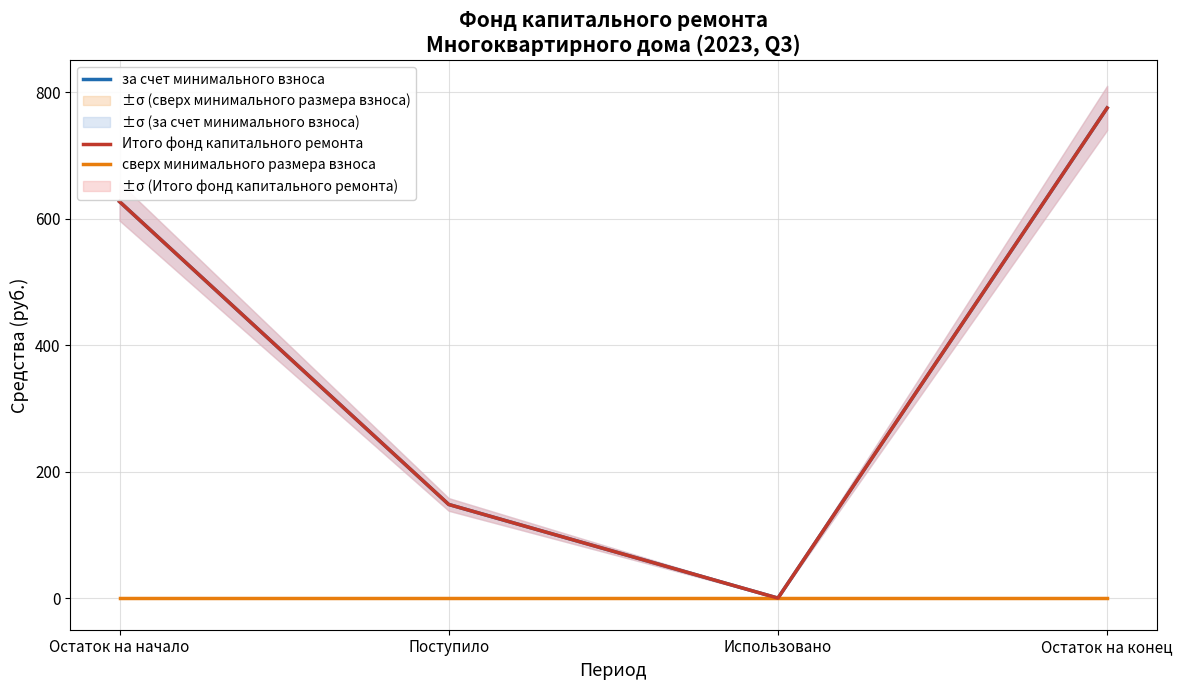

How many categories are shown in the chart?

4